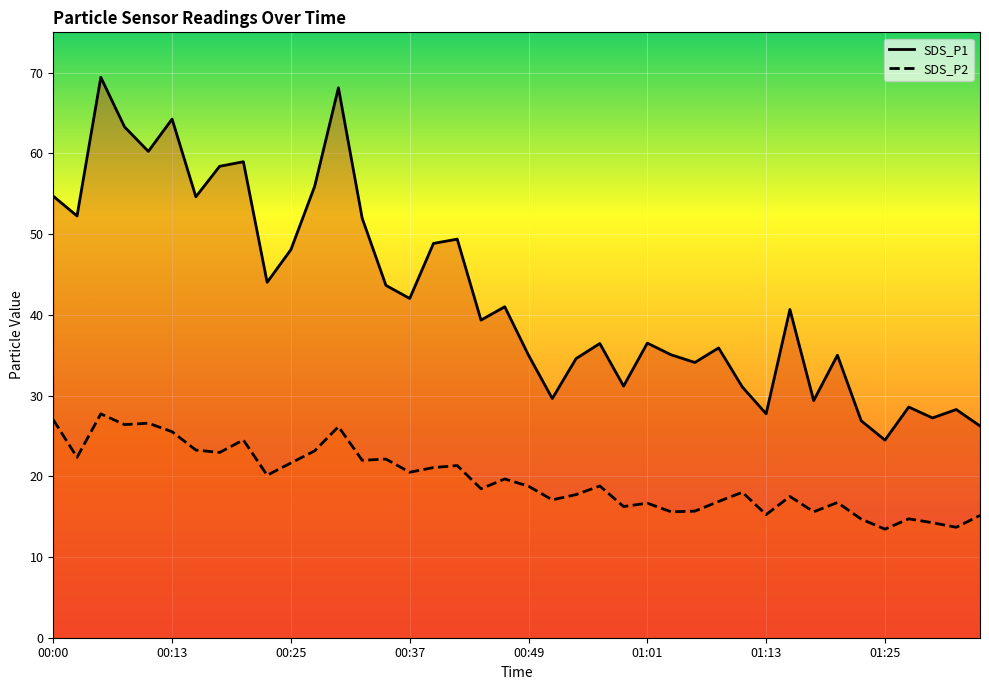

Which series has the widest spread of values?

SDS_P1